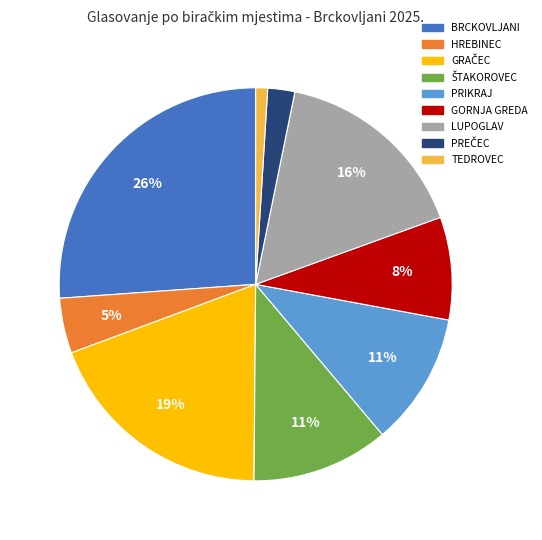

How many slices are in this pie chart?

9